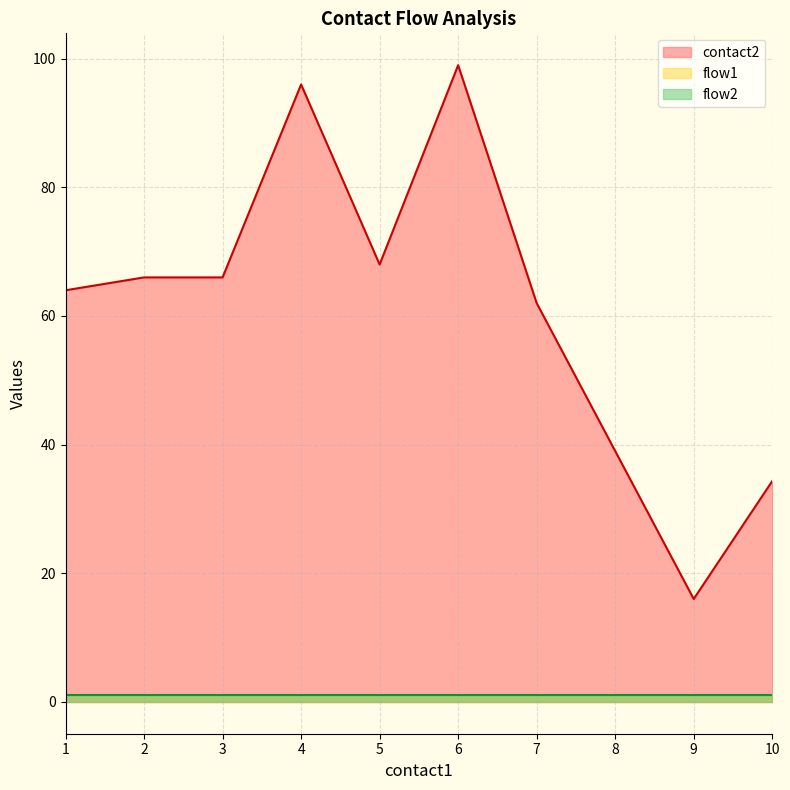

Rank the series by their maximum value, from lowest to highest.

flow1, flow2, contact2